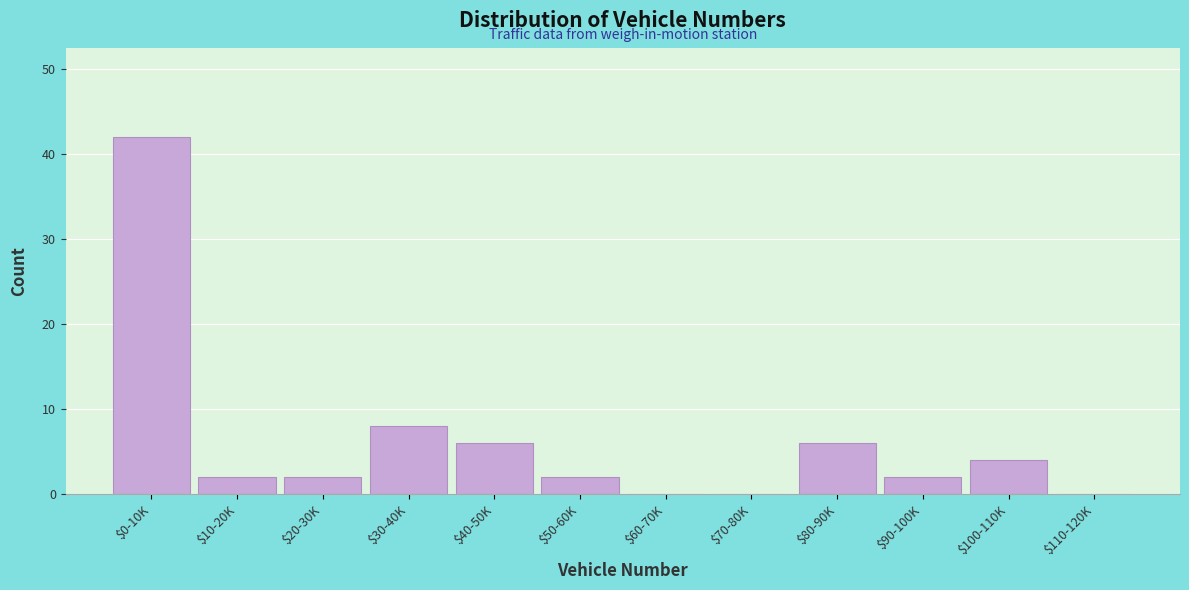

True or false: the data shows 42 at $0-10K.

True